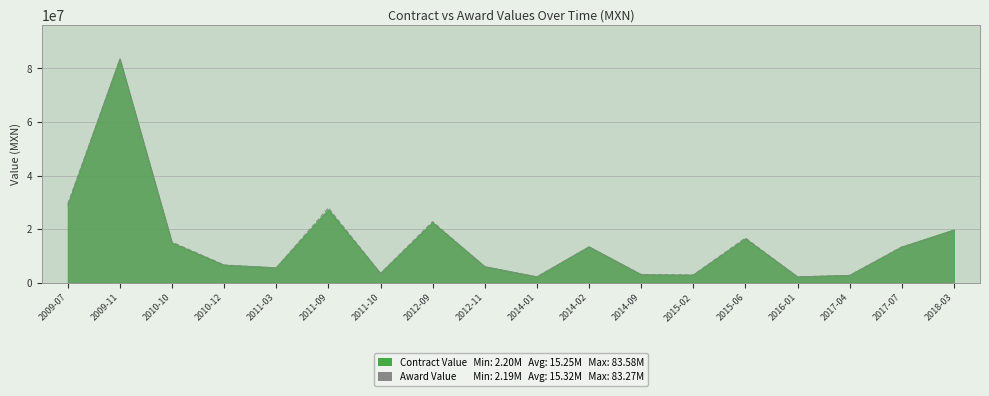

Reading left to right, what are all the values shown in this chart?

Contract Value: 2009-07=28868910.0	2009-11=83576250.0	2010-10=14848000.0	2010-12=6556320.0	2011-03=5626850.0	2011-09=27150000.0	2011-10=3440000.0	2012-09=22415830.0	2012-11=6034482.8	2014-01=2205972.0	2014-02=13439985.6	2014-09=3000000.0	2015-02=2858240.0	2015-06=16387558.0	2016-01=2201100.0	2017-04=2760800.0	2017-07=13332701.3	2018-03=19725320.9
Award Value: 2009-07=29343438.8	2009-11=83269751.4	2010-10=15167467.7	2010-12=6633960.5	2011-03=5489839.8	2011-09=27924788.8	2011-10=3493899.2	2012-09=22800572.1	2012-11=5899834.2	2014-01=2199405.2	2014-02=13335797.3	2014-09=3076817.7	2015-02=2882912.1	2015-06=16704914.5	2016-01=2193626.9	2017-04=2715617.6	2017-07=13376367.0	2018-03=19209090.2